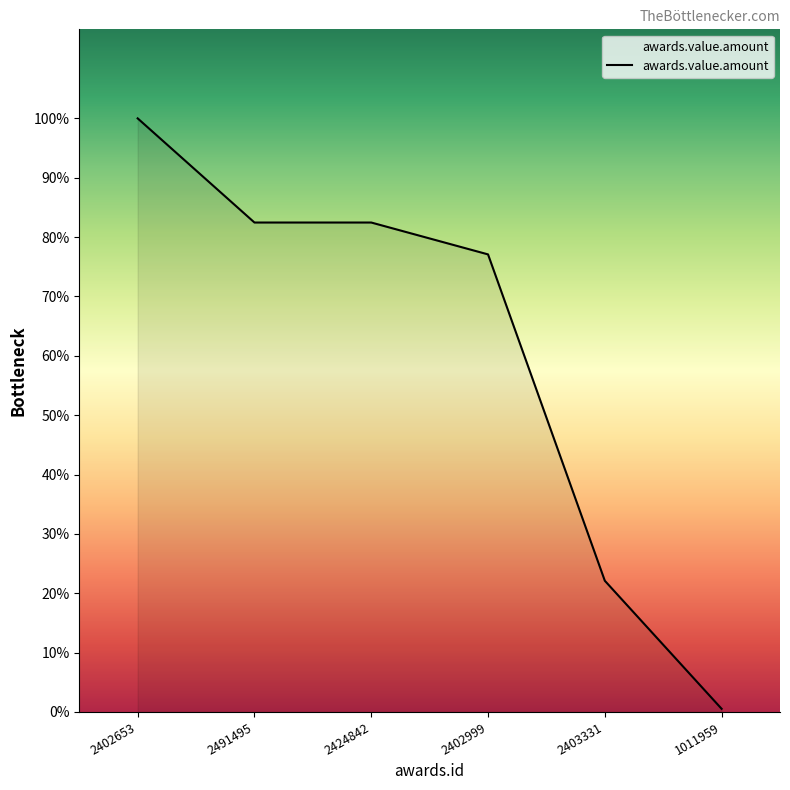

List the labels in order of value, smallest first.

1011959, 2403331, 2402999, 2491495, 2424842, 2402653